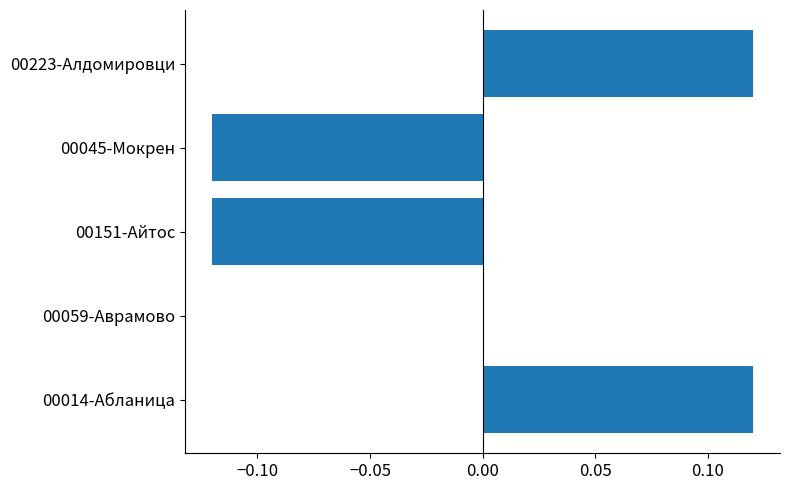

What is the change in value from 00151-Айтос to 00223-Алдомировци?

+0.2